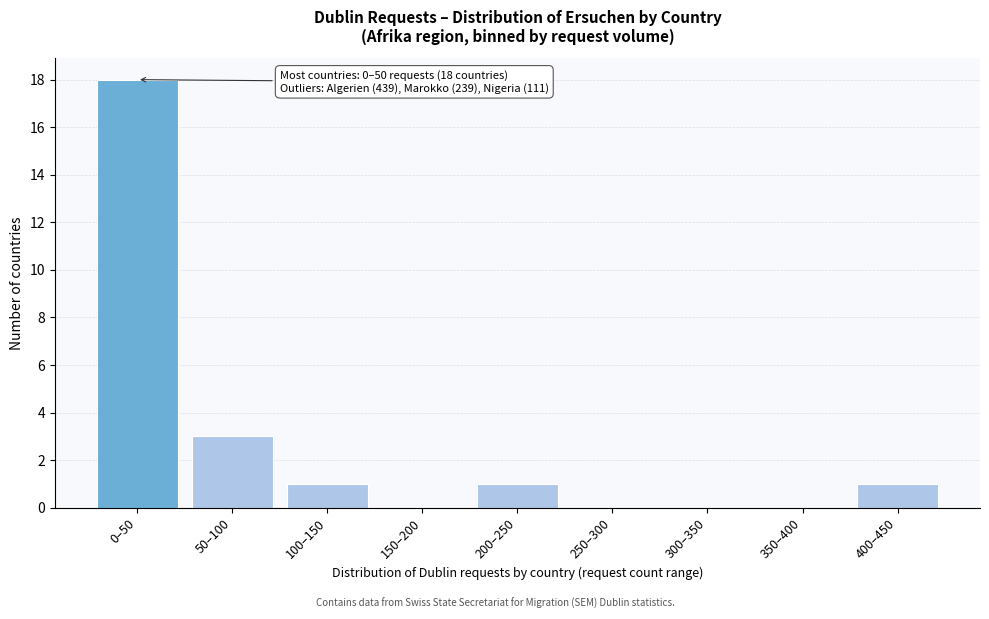

Reading left to right, what are all the values shown in this chart?

0–50=18	50–100=3	100–150=1	150–200=0	200–250=1	250–300=0	300–350=0	350–400=0	400–450=1